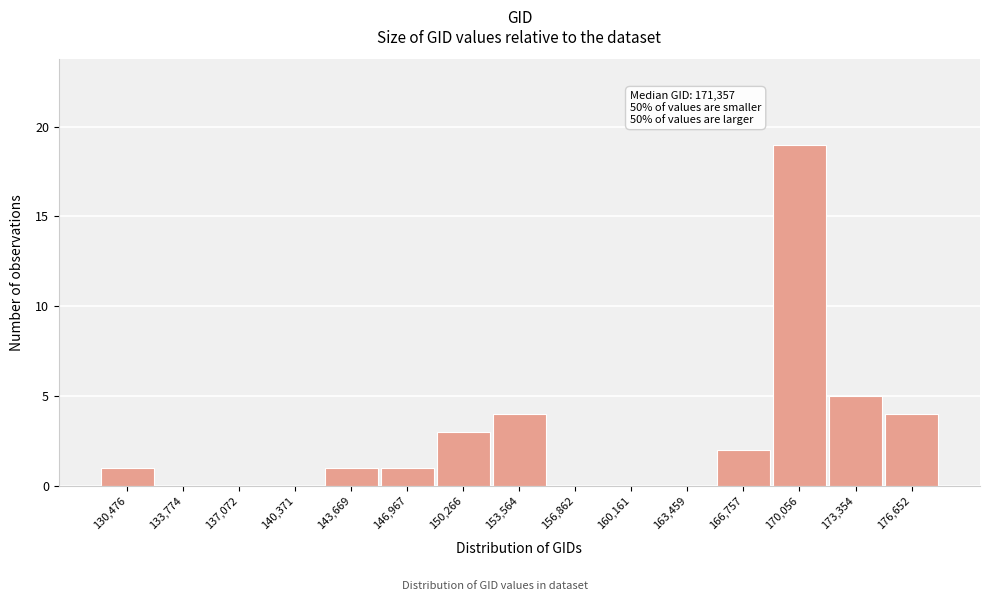

Reading left to right, what are all the values shown in this chart?

130,476=1	133,774=0	137,072=0	140,371=0	143,669=1	146,967=1	150,266=3	153,564=4	156,862=0	160,161=0	163,459=0	166,757=2	170,056=19	173,354=5	176,652=4